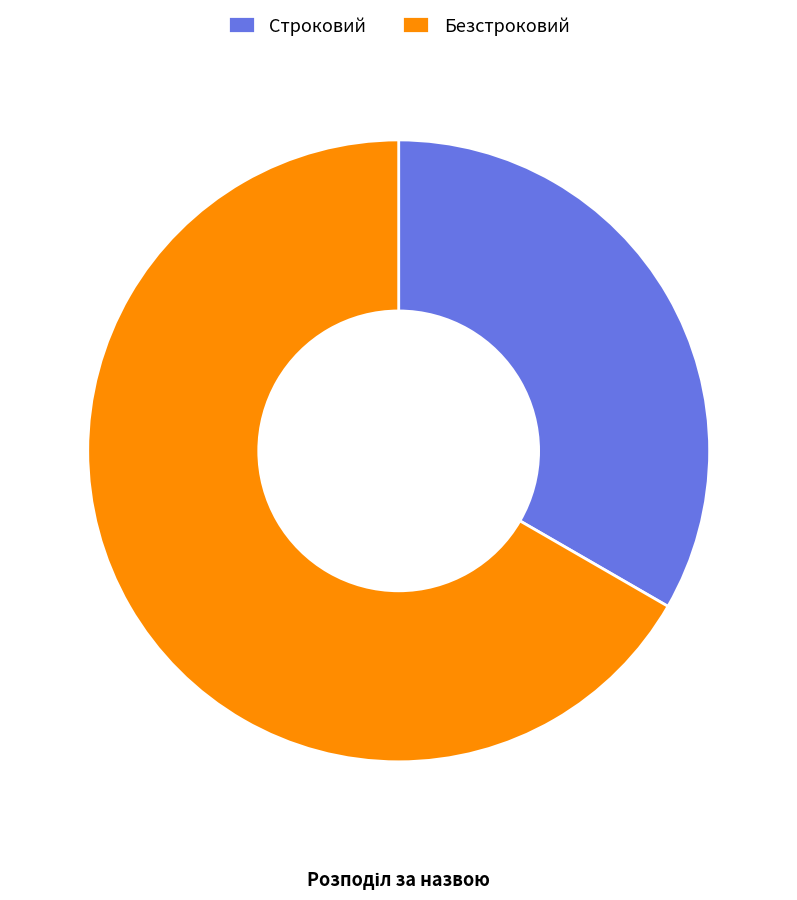

Combined, do Строковий and Безстроковий account for over 50%?

Yes